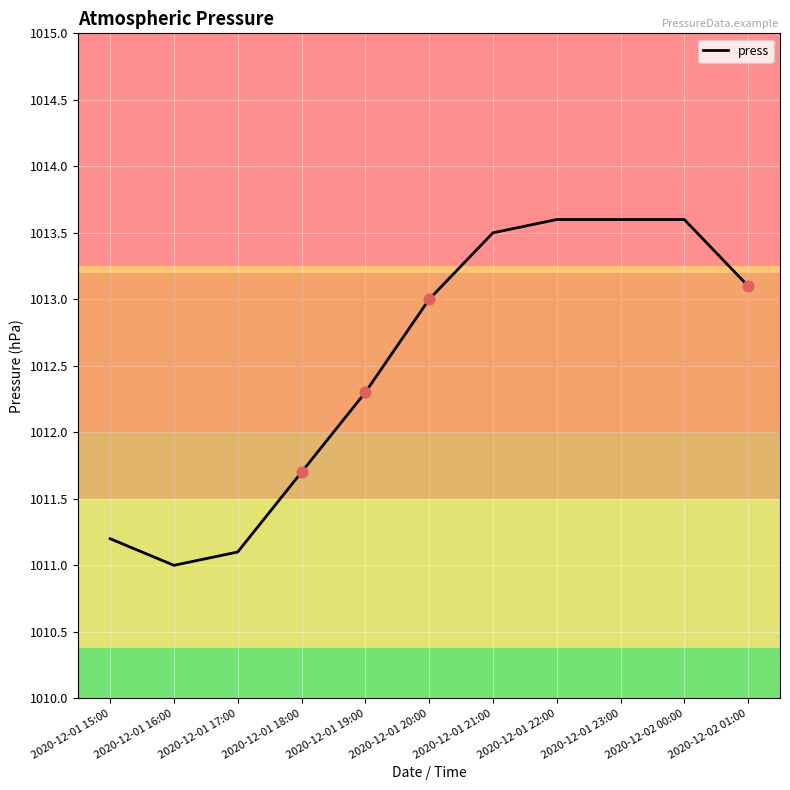

What is the change in value from 2020-12-01 17:00 to 2020-12-01 21:00?

+2.4